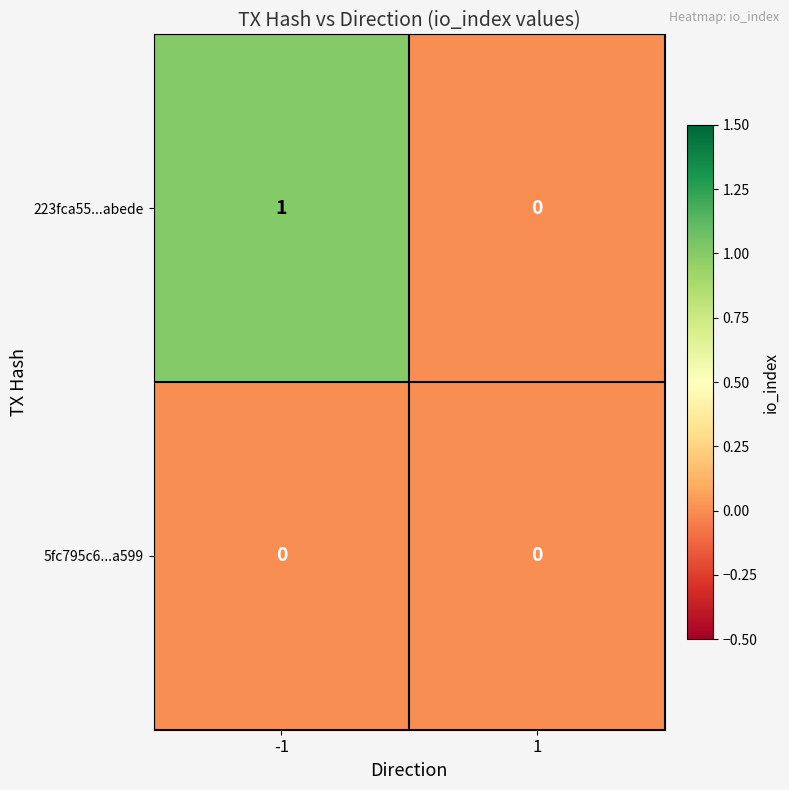

Is it true that 223fca55...abede equals 1 at -1?

True